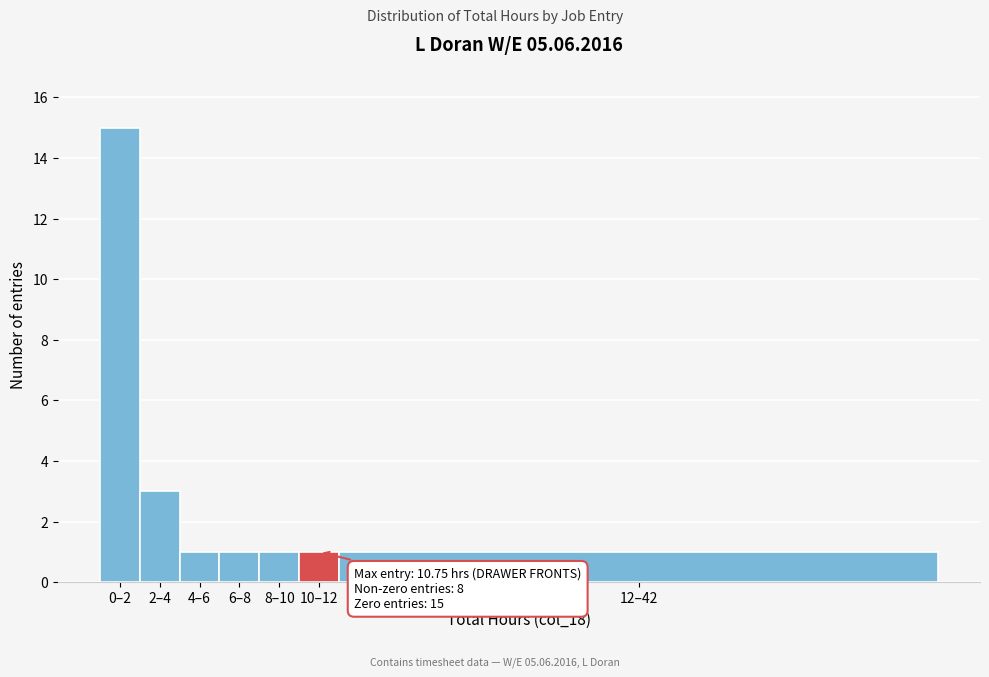

Reading left to right, extract all data points from this chart.

15	3	1	1	1	1	1